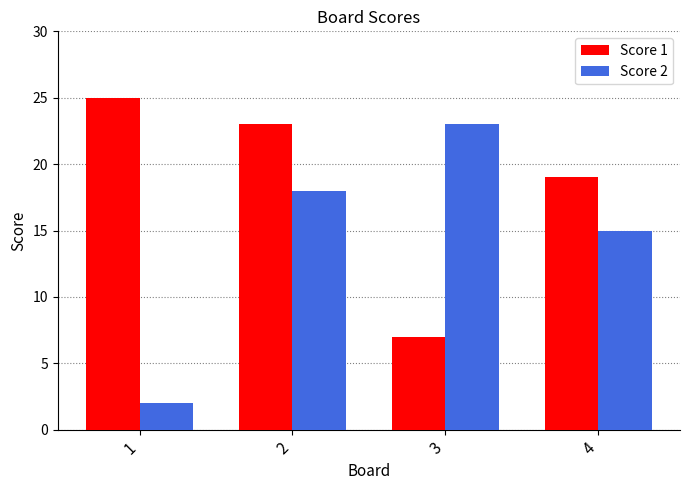

What is the difference between the maximum and second lowest values in the Score 1 series?

6